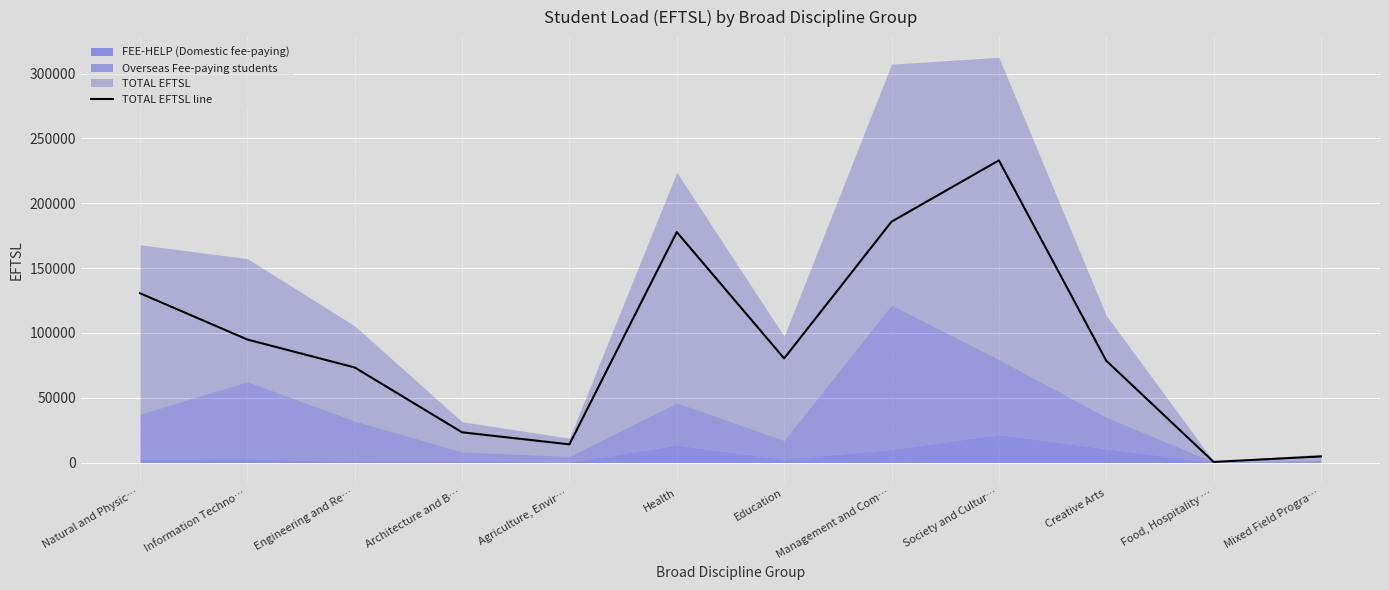

At which label does the data first exceed 80340?

Natural and Physic…